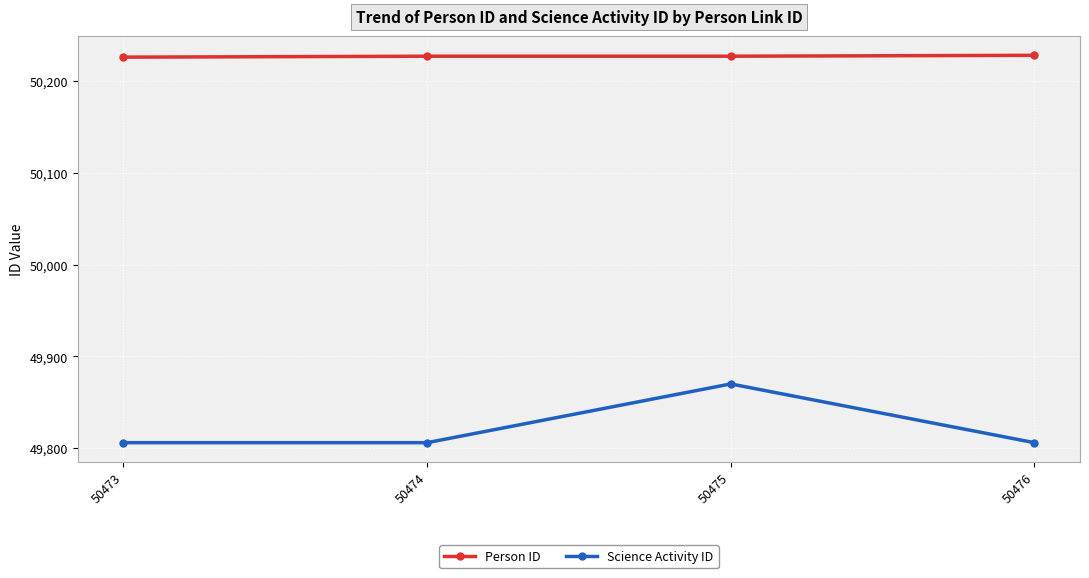

At how many categories does at least one series exceed 50103?

4